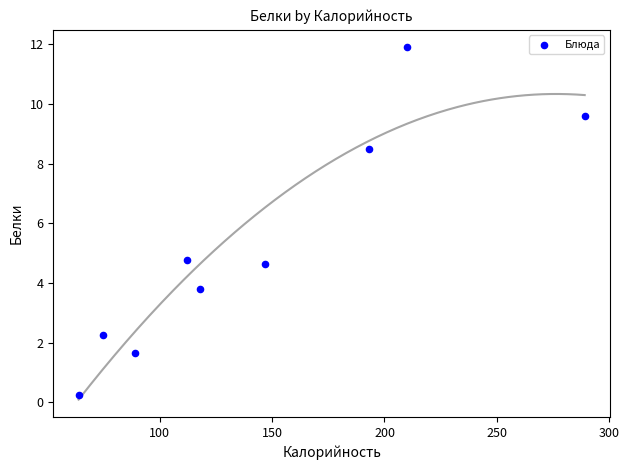

What is the range of Y values (max minus min)?

11.6